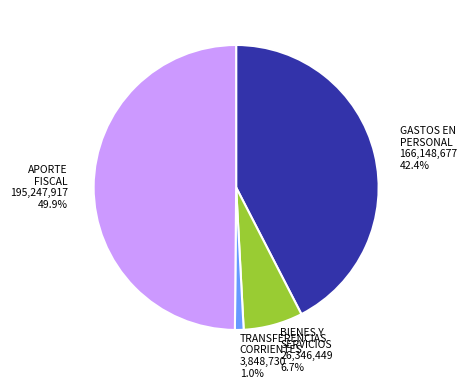

Count the number of slices in the pie.

4